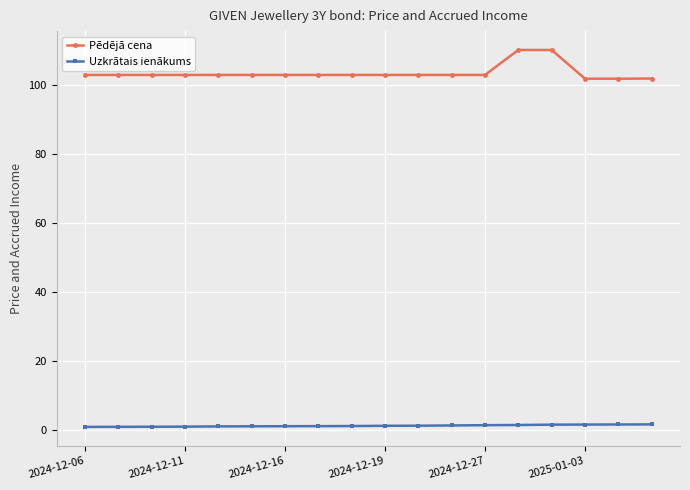

What is the maximum value shown in the chart?

110.0